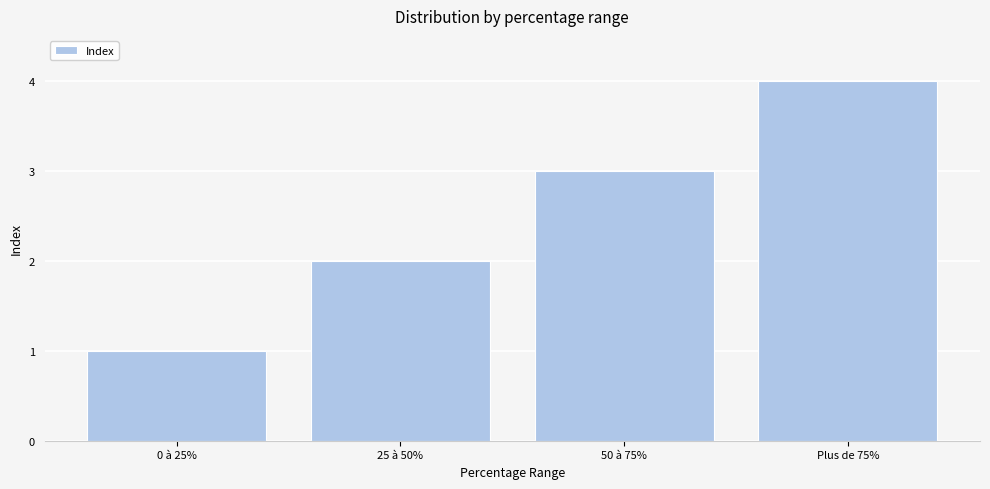

Reading left to right, what are all the values shown in this chart?

0 à 25%=1	25 à 50%=2	50 à 75%=3	Plus de 75%=4